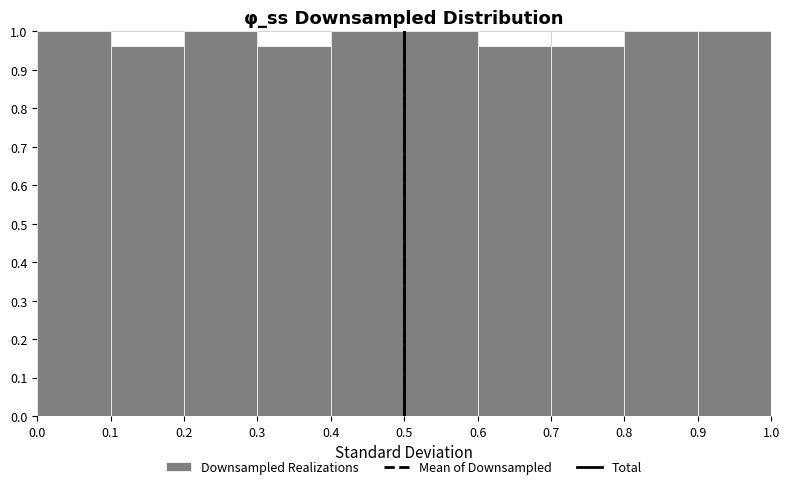

Reading left to right, list every bar in this chart as the range it spans on the x-axis followed by its height. The values are not printed on the chart, so give them approximately, as read against the axis.

0.0 to 0.1: 1.00
0.1 to 0.2: 0.96
0.2 to 0.3: 1.00
0.3 to 0.4: 0.96
0.4 to 0.5: 1.00
0.5 to 0.6: 1.00
0.6 to 0.7: 0.96
0.7 to 0.8: 0.96
0.8 to 0.9: 1.00
0.9 to 1.0: 1.00